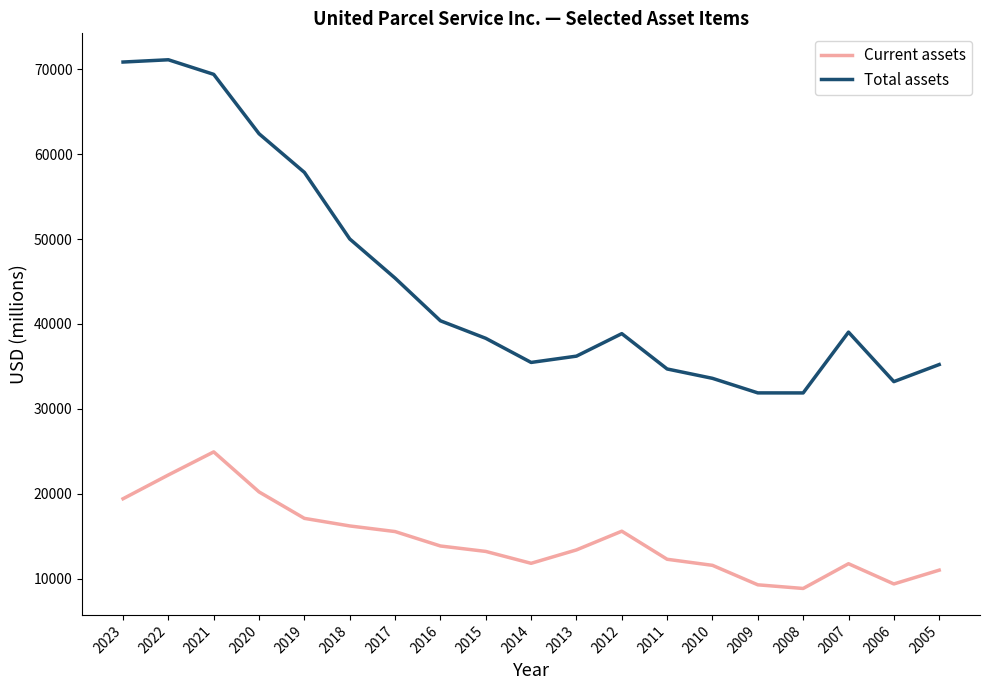

List the series in order of their peak value, highest first.

Total assets, Current assets